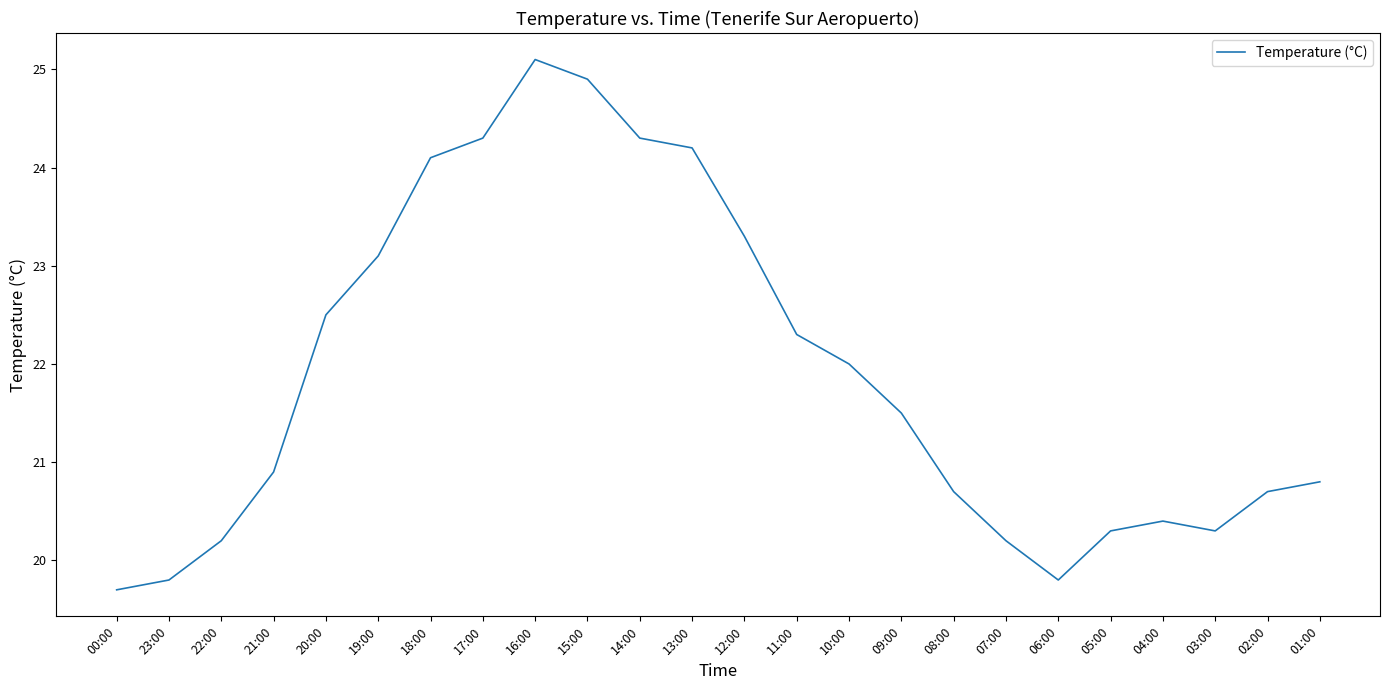

True or false: the data shows 6.9 at 08:00.

False